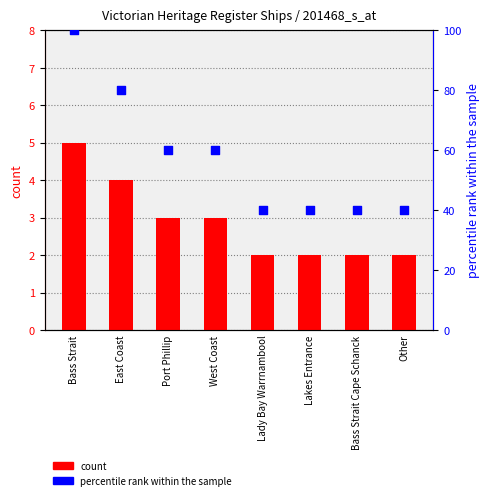

At which category is the sum across all series the highest?

Bass Strait